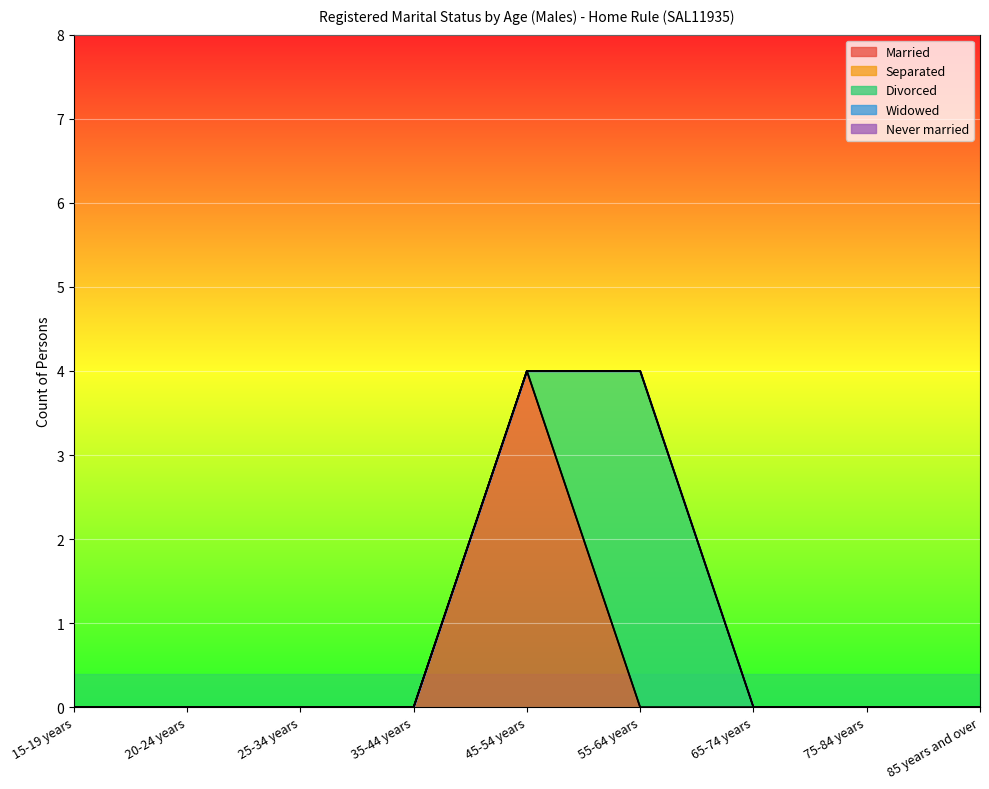

What are all the series names shown in the legend?

Married, Separated, Divorced, Widowed, Never married